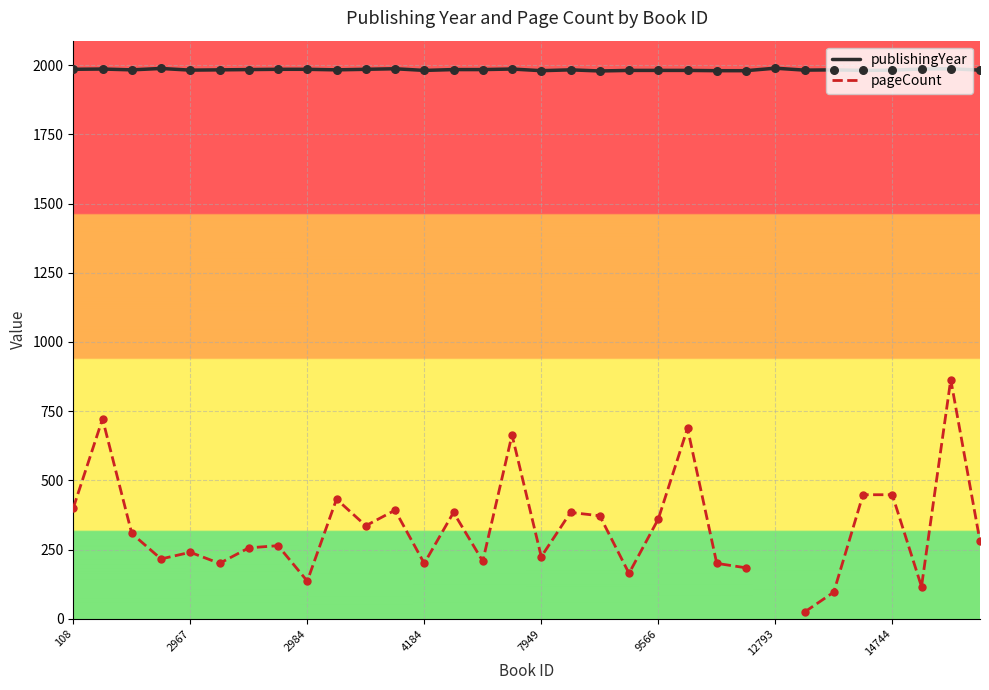

Is the value of publishingYear at 2967 greater than the value of pageCount at 12793?

No